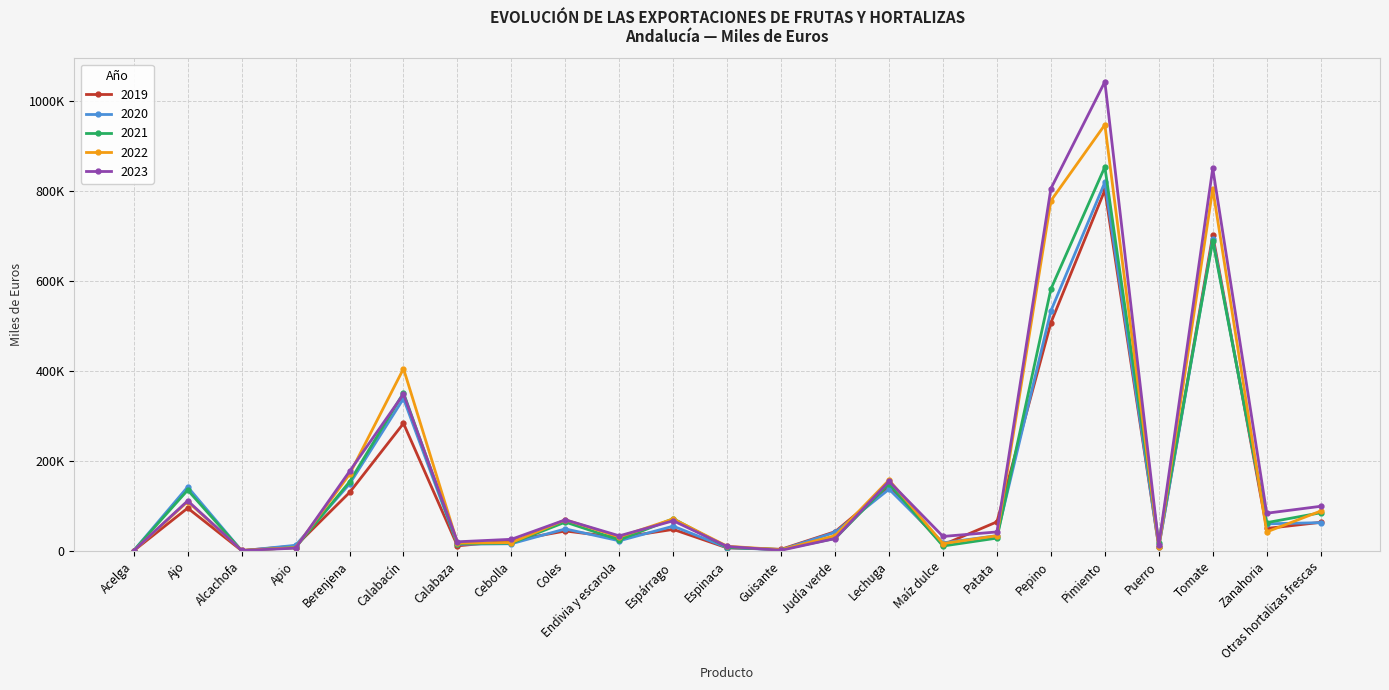

How many interior local peaks does the 2020 series have?

7